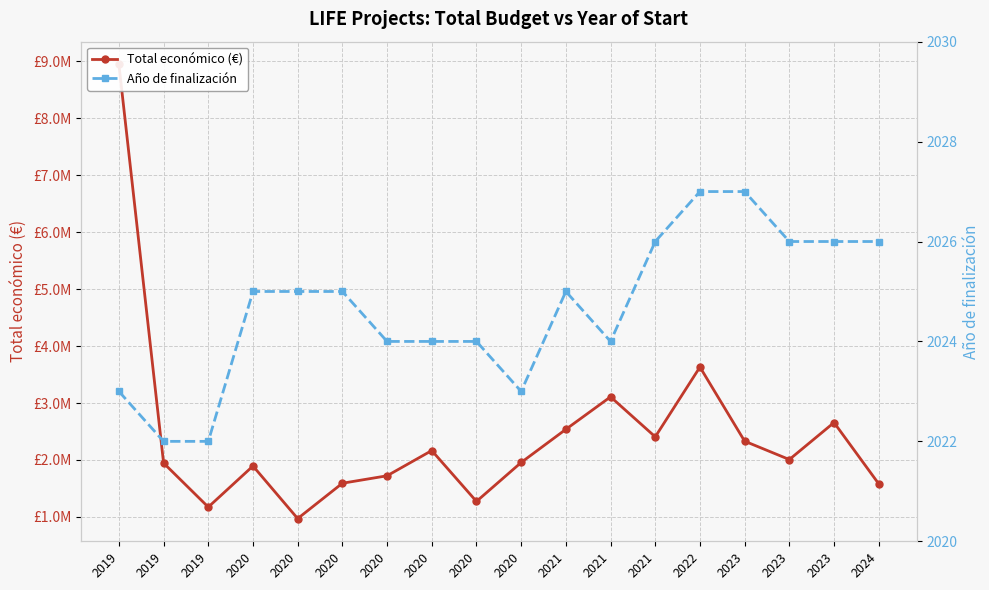

List the series in order of their peak value, highest first.

Total económico (€), Año de finalización